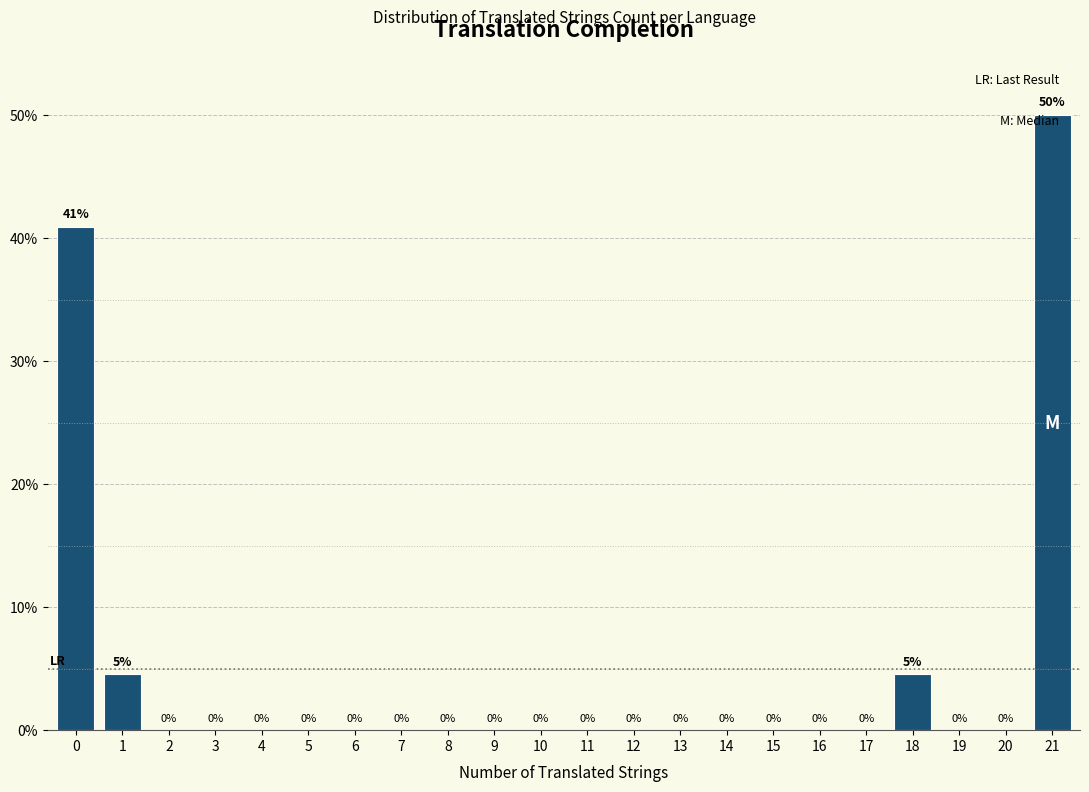

The chart shows a value of 0.0 at 4. True or false?

True